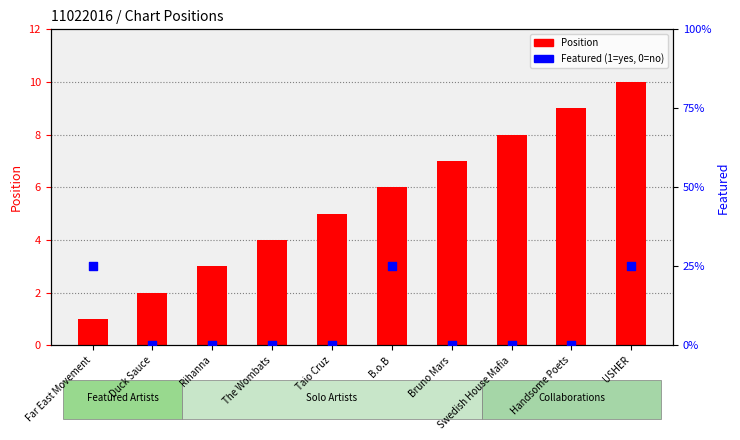

Which series has the largest Y range (max minus min)?

Position